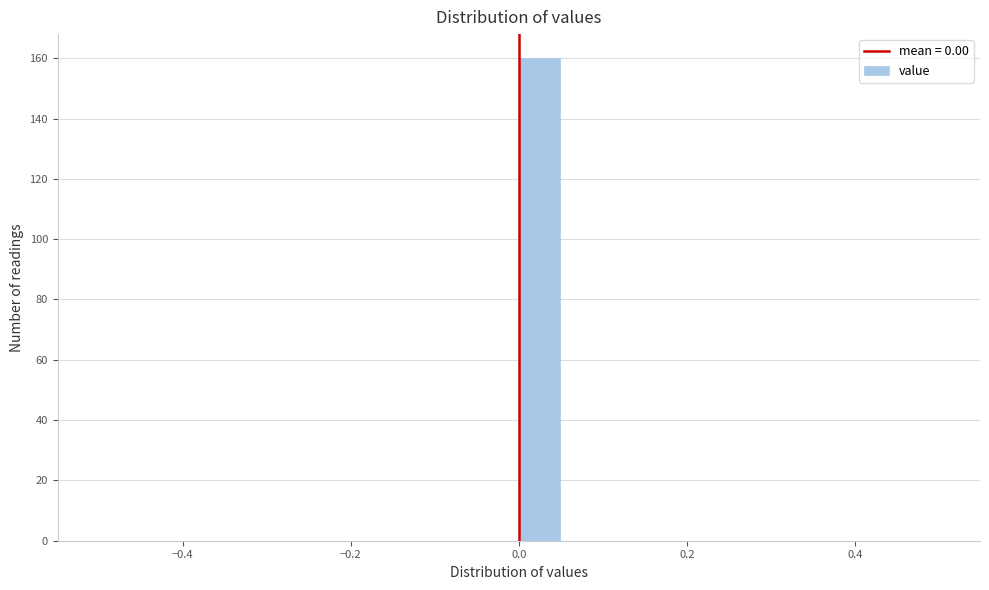

Read against the x-axis, roughly where is the centre of the tallest bar?

0.02